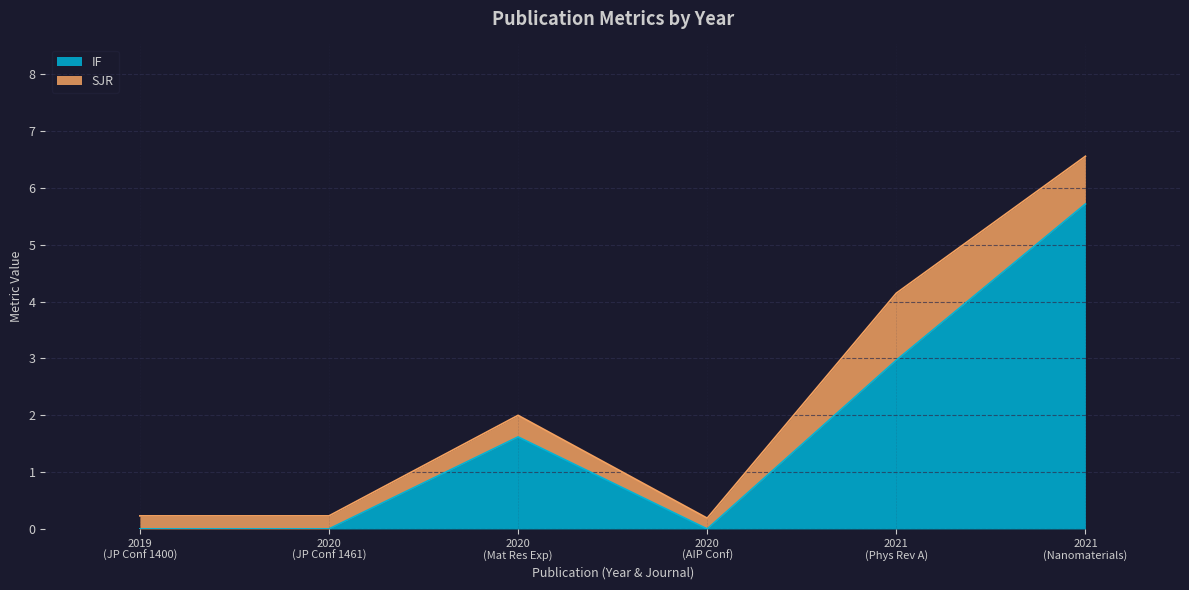

Count the number of categories in the chart.

6